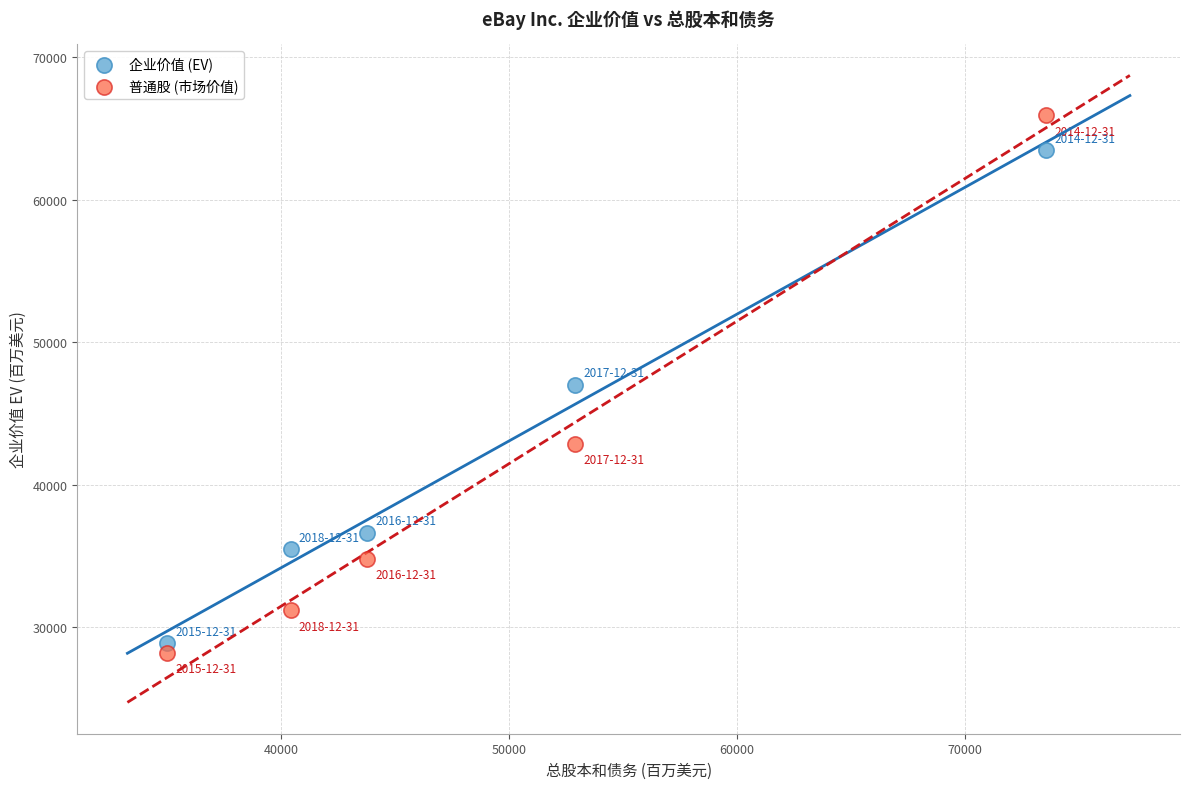

Which series reaches the minimum Y coordinate?

普通股 (市场价值)